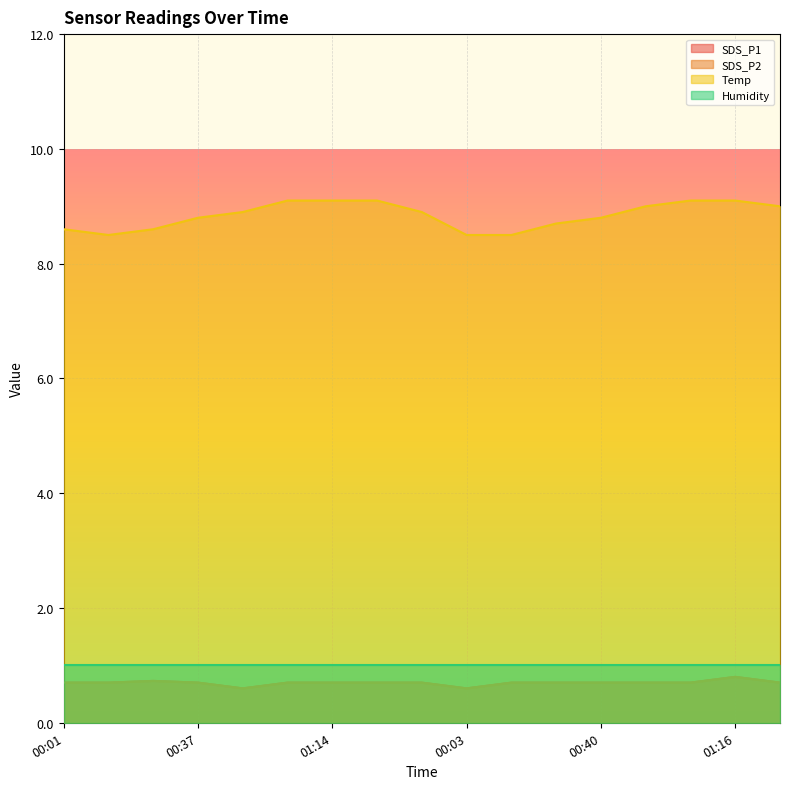

How many SDS_P1 values are between 0 and 1?

17